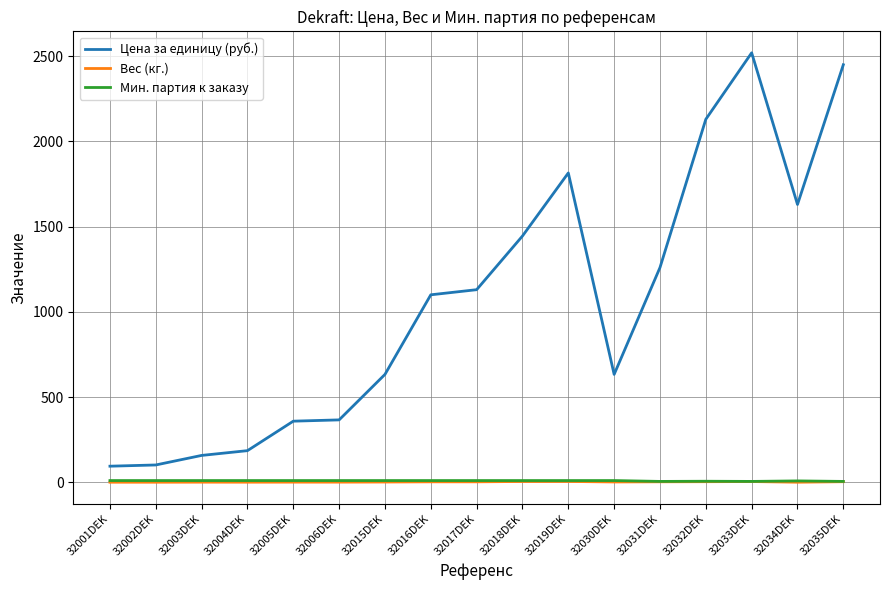

How many lines are shown in the chart?

3